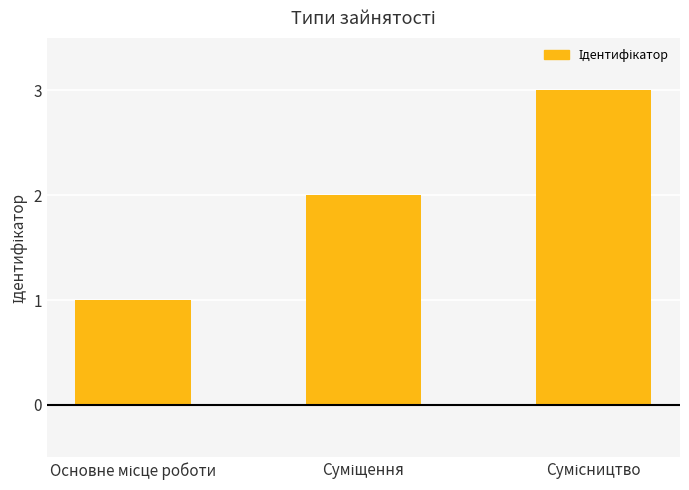

Count the number of categories in the chart.

3